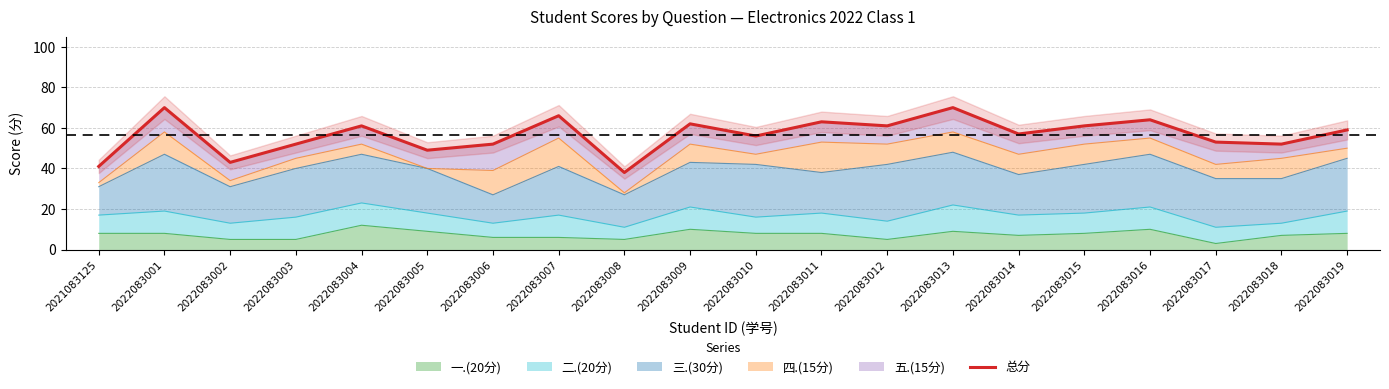

How many values are below 59?

10